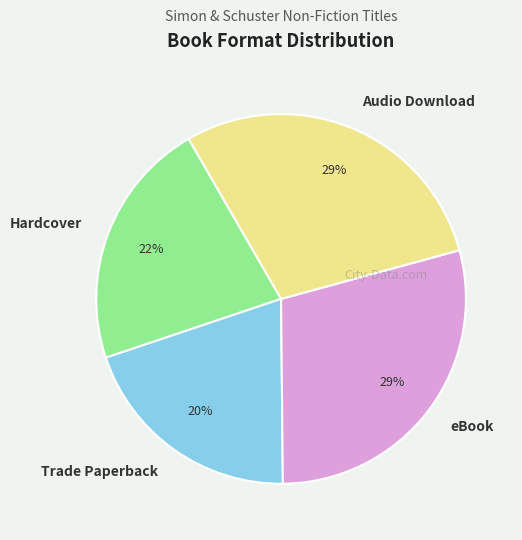

How many segments does this pie chart have?

4